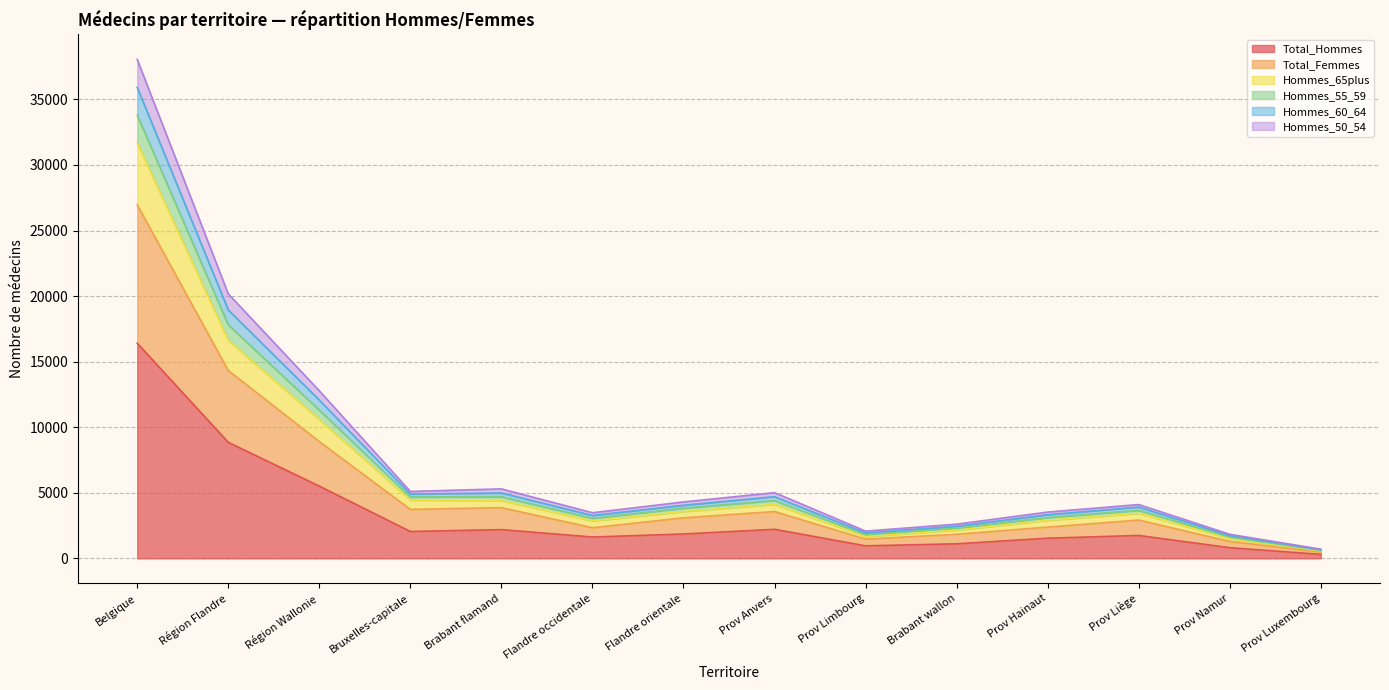

Is the value of Hommes_65plus at Prov Namur greater than the value of Hommes_60_64 at Brabant flamand?

No